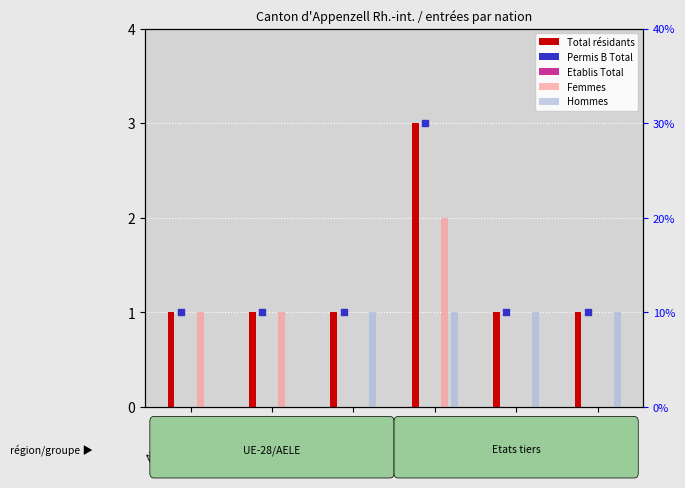

At how many categories does at least one series exceed 2?

1